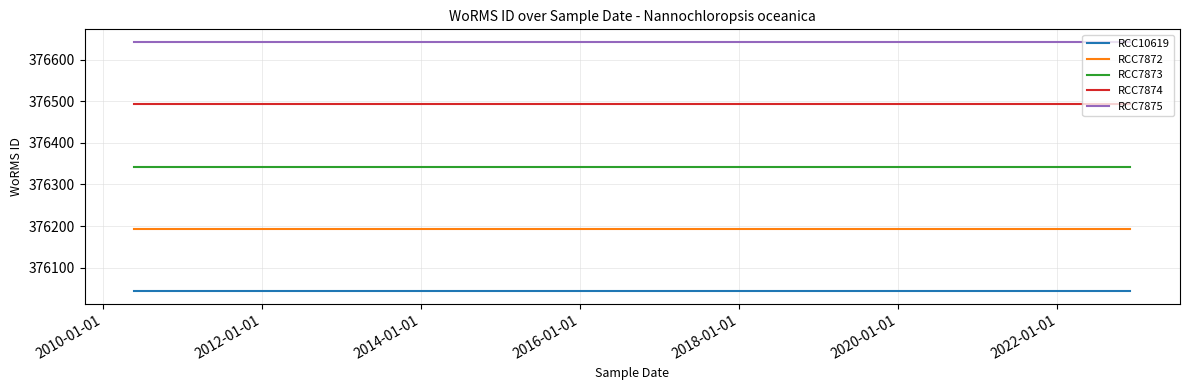

True or false: RCC10619 has more than 2 interior local peaks.

False